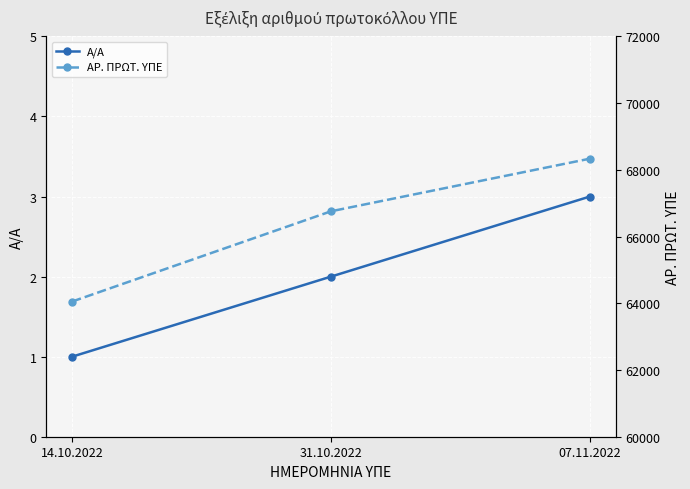

How many values in the Α/Α series exceed 2?

1